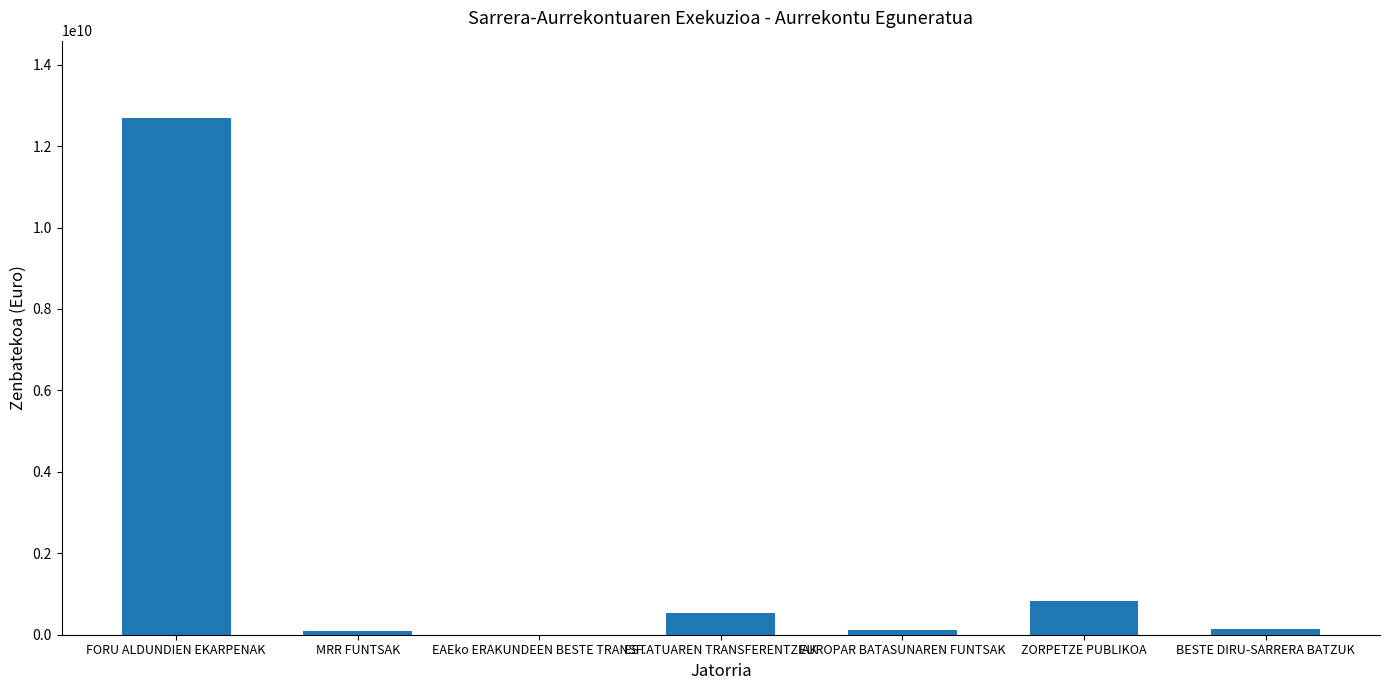

What is the sum of all values?

14428401466